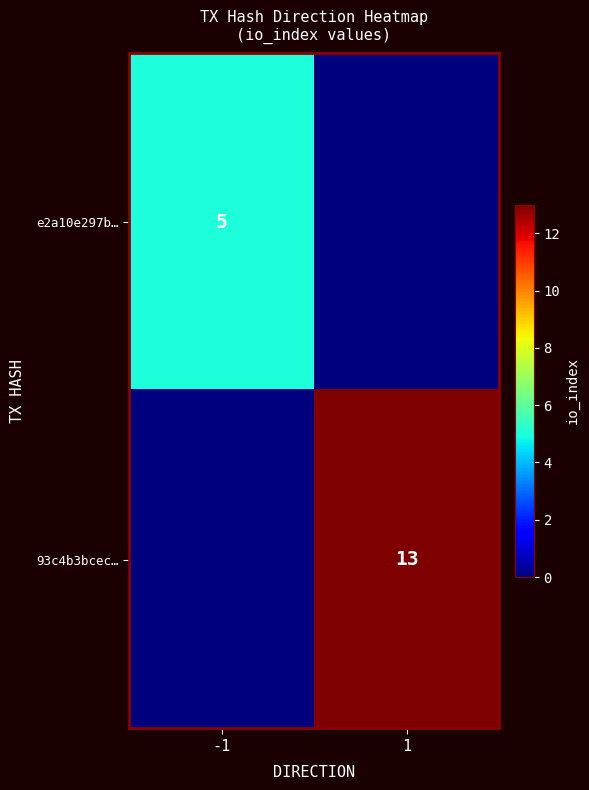

The value of 93c4b3bcec… at 1 is 13. True or false?

True